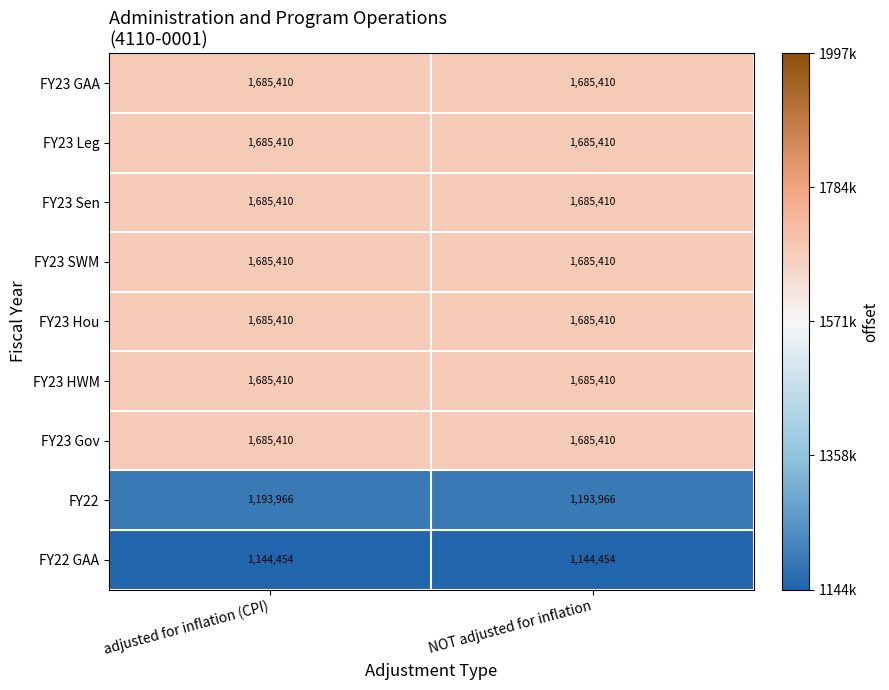

True or false: FY23 Leg has a value of 1685410 at adjusted for inflation (CPI).

True